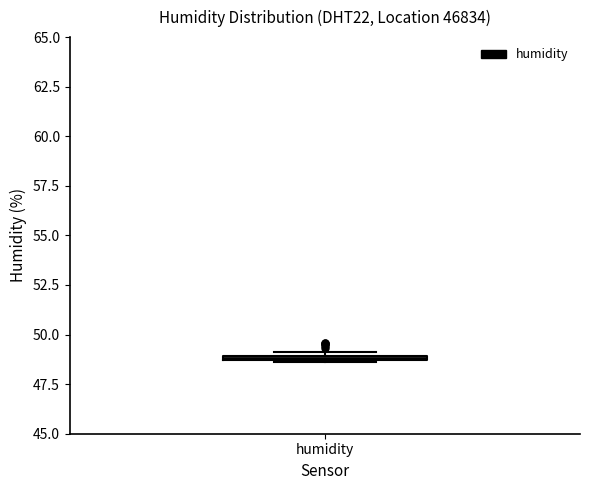

Where is the upper edge of the box for humidity on the y-axis? The values are not printed on the chart, so give them approximately, as read against the axis.

49.0